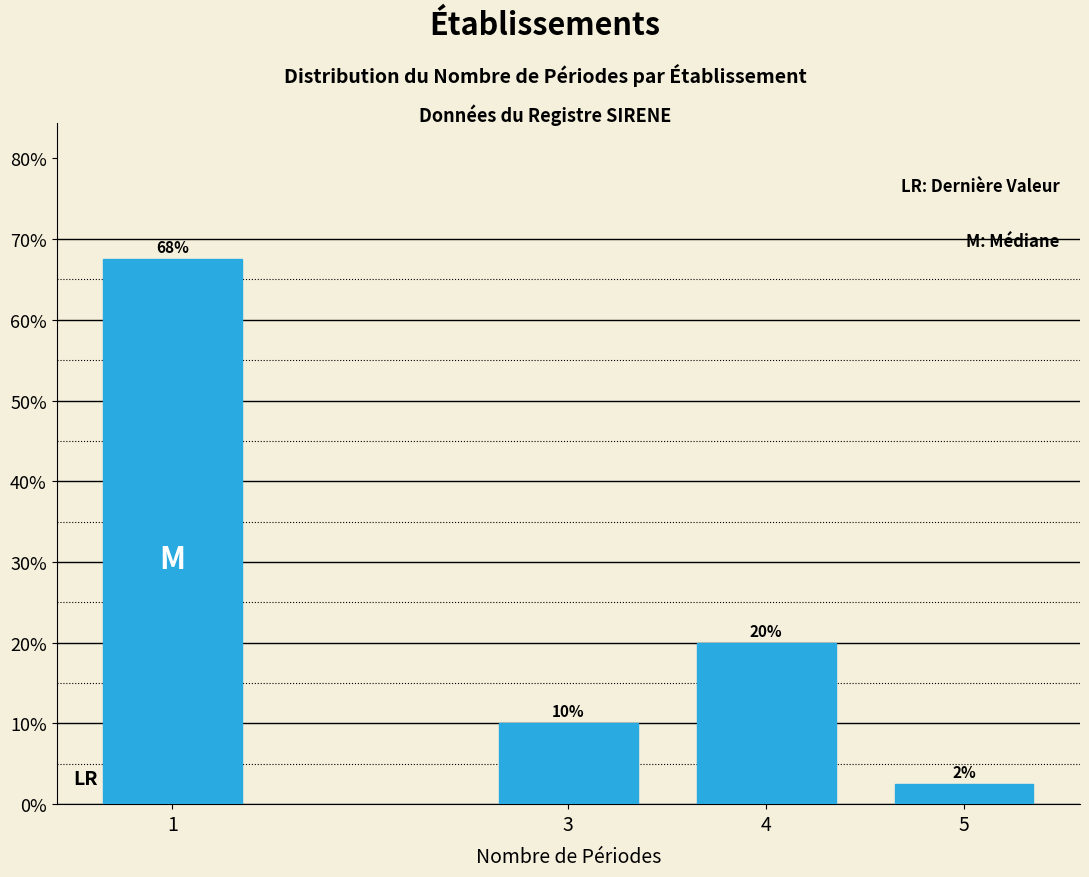

What is the sum of the values at 4 and 3?

30.0